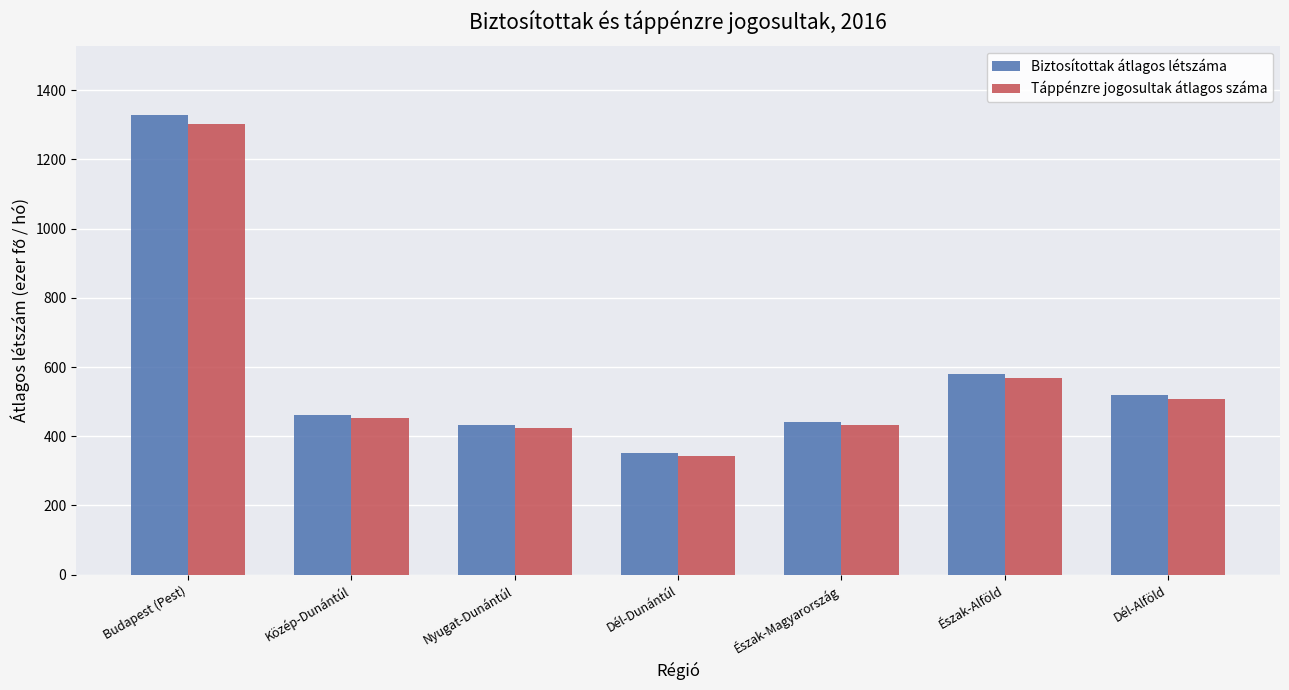

Count the number of data series in this chart.

2